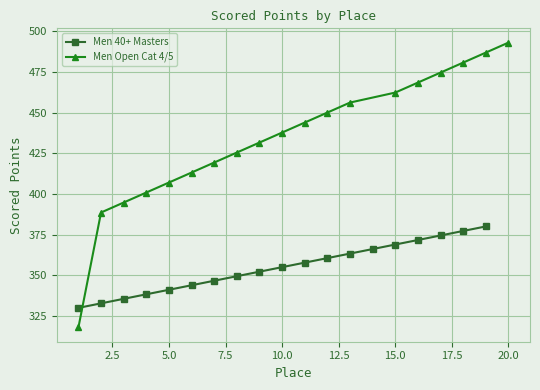

List the series in order of their overall mean, highest first.

Men Open Cat 4/5, Men 40+ Masters